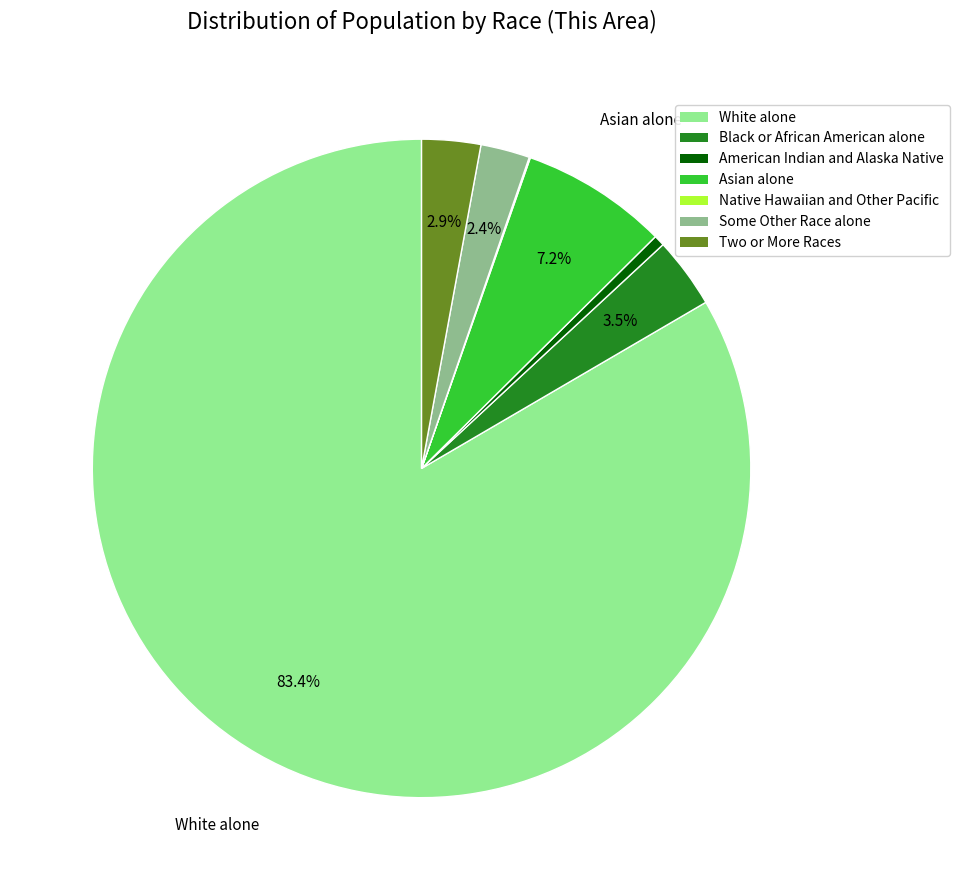

Is there a majority slice in this chart?

Yes